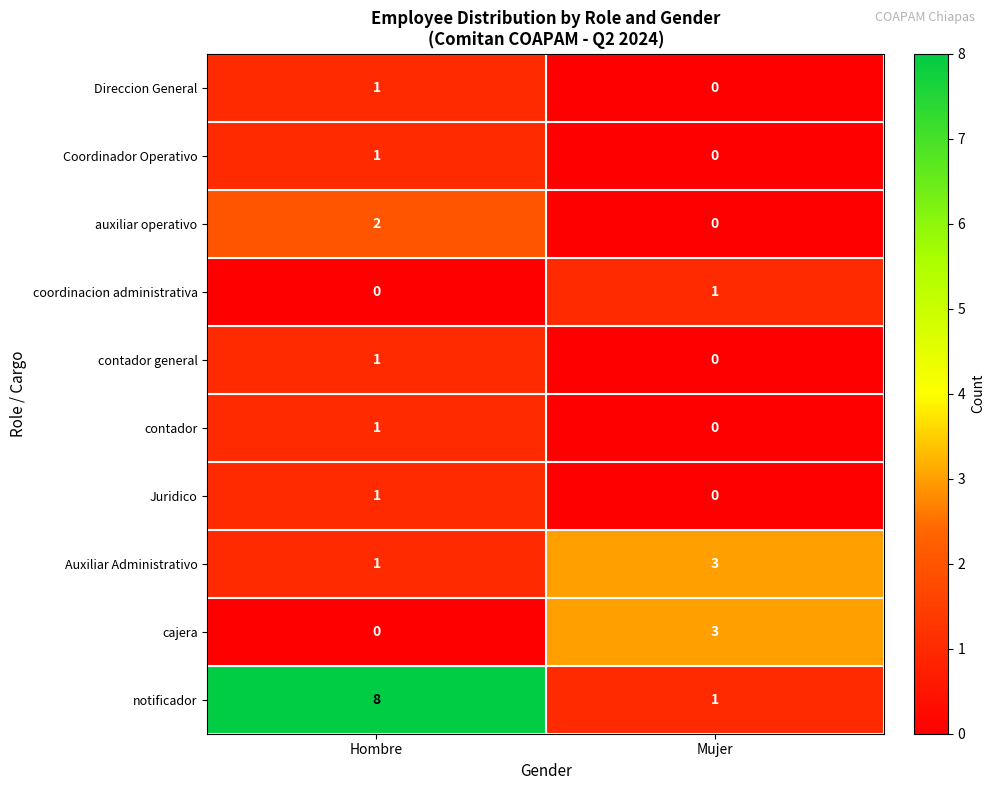

Which series has the largest range (max minus min)?

notificador